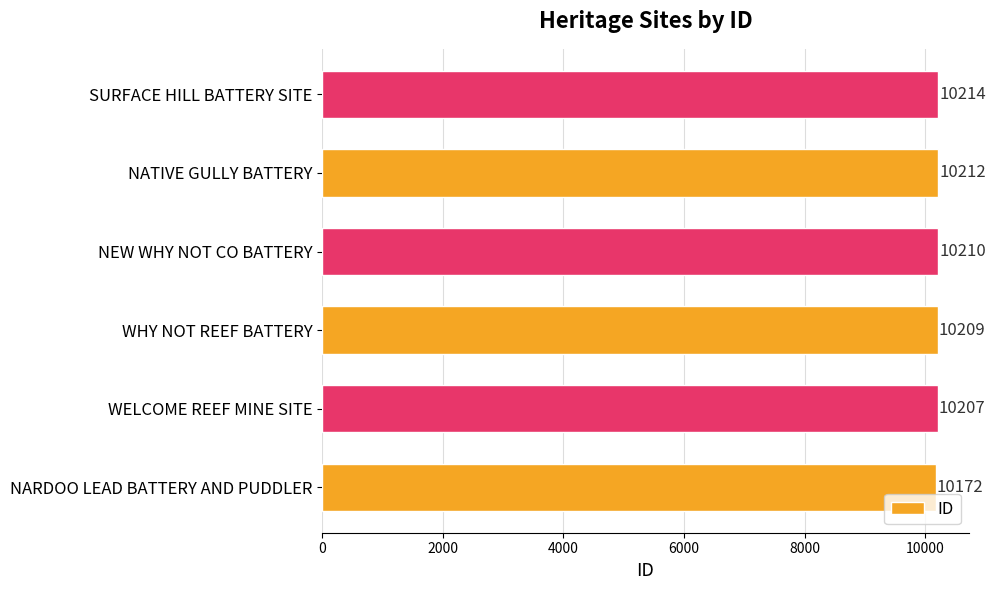

What is the difference between the second highest and minimum values?

40